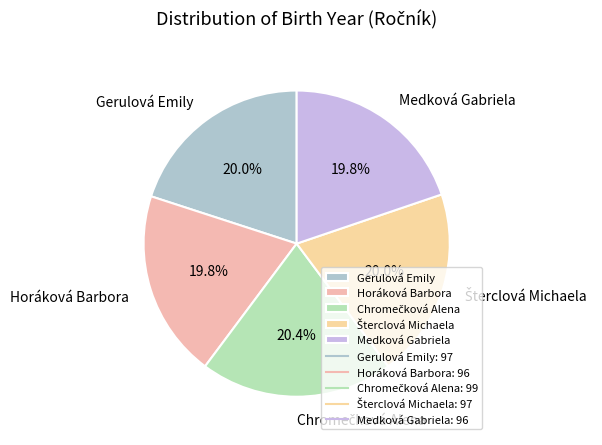

Do Horáková Barbora and Medková Gabriela together represent more than half of the pie?

No